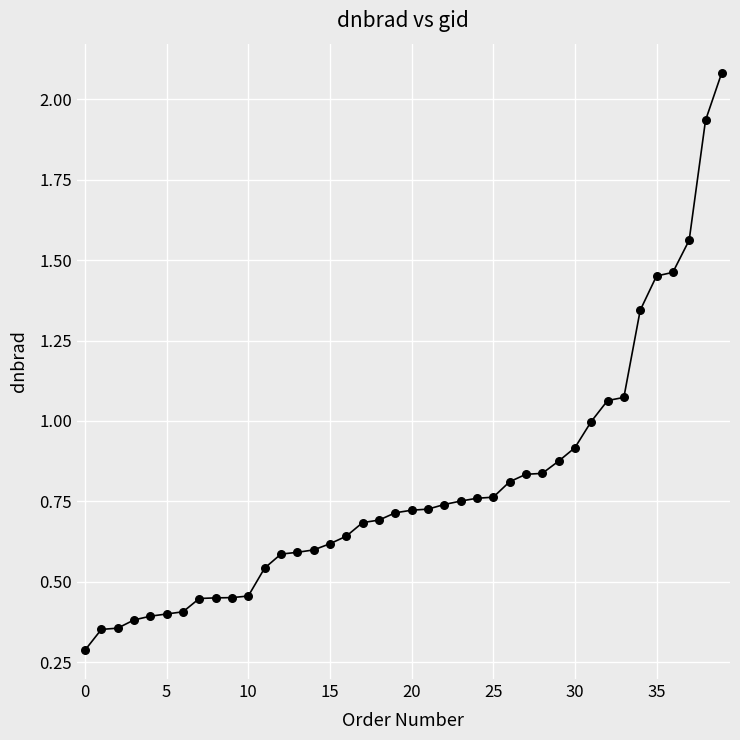

What is the smallest value displayed?

0.3